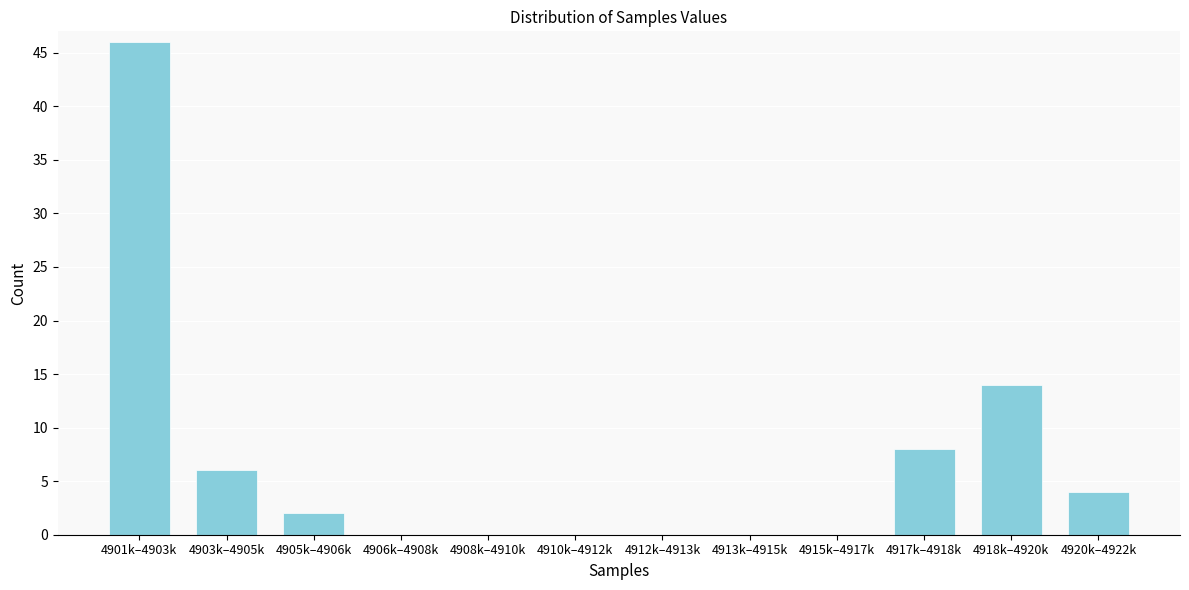

Reading left to right, list all the values displayed in this chart.

4901k–4903k=46	4903k–4905k=6	4905k–4906k=2	4906k–4908k=0	4908k–4910k=0	4910k–4912k=0	4912k–4913k=0	4913k–4915k=0	4915k–4917k=0	4917k–4918k=8	4918k–4920k=14	4920k–4922k=4